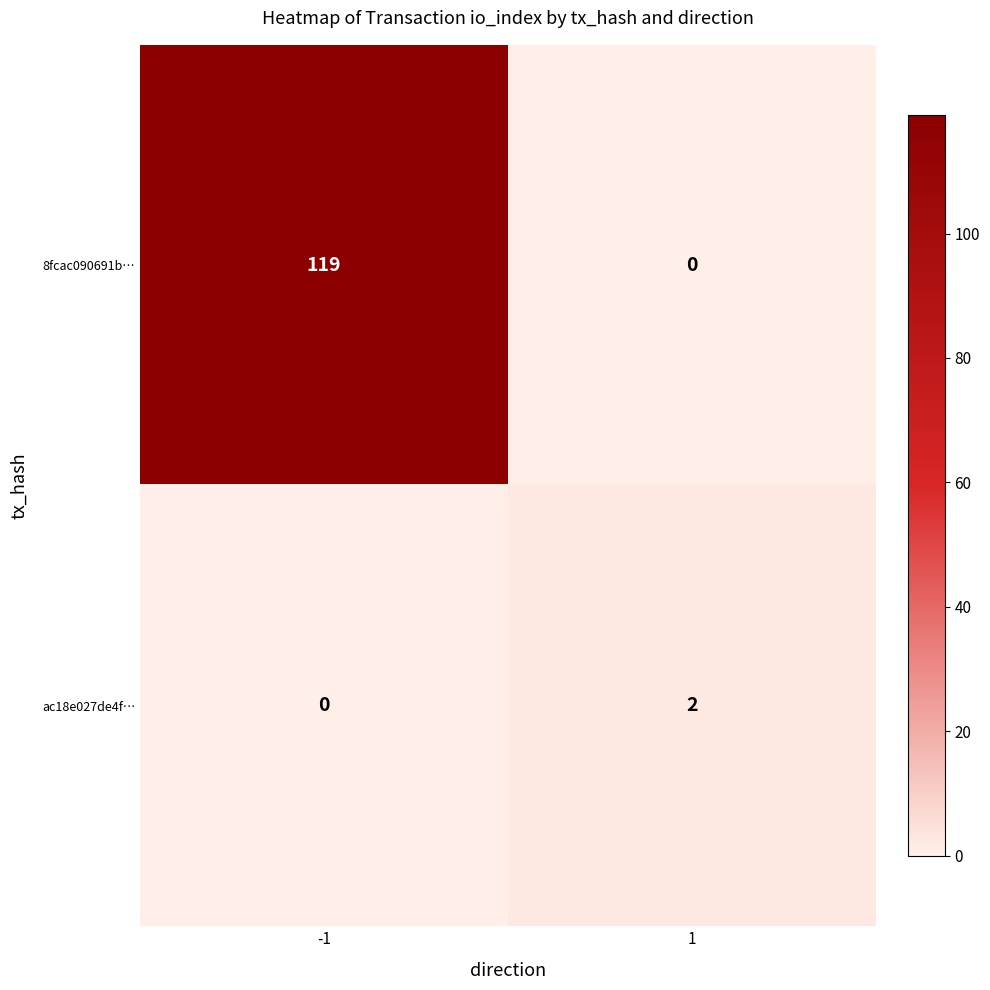

Which series has the widest spread of values?

8fcac090691b…